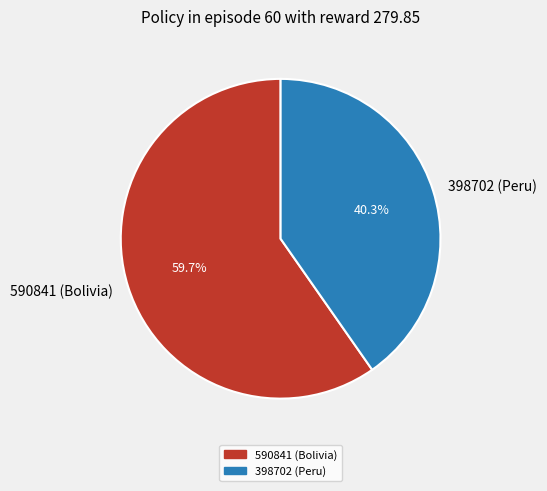

How many segments does this pie chart have?

2